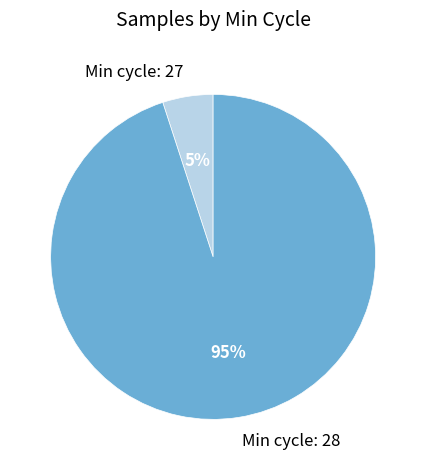

To the nearest percent, what is the average slice percentage?

50%